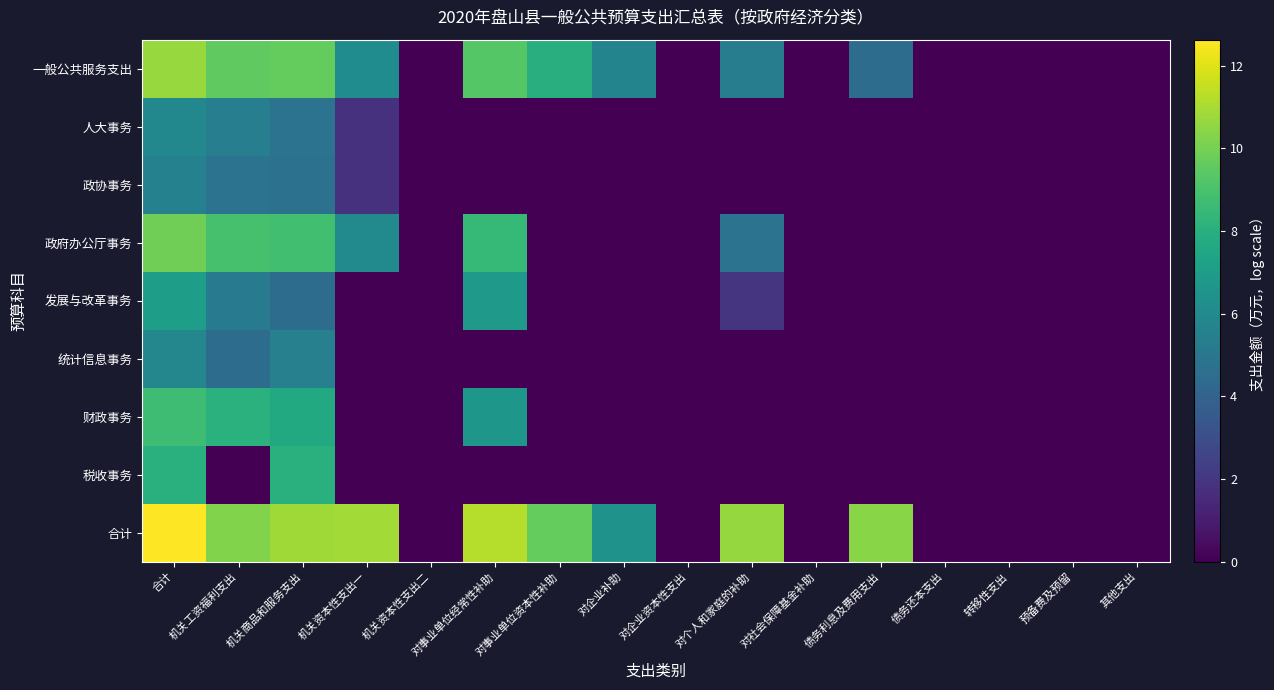

Rank the series at 机关资本性支出一 from lowest to highest value.

发展与改革事务, 统计信息事务, 财政事务, 税收事务, 人大事务, 政协事务, 政府办公厅事务, 一般公共服务支出, 合计